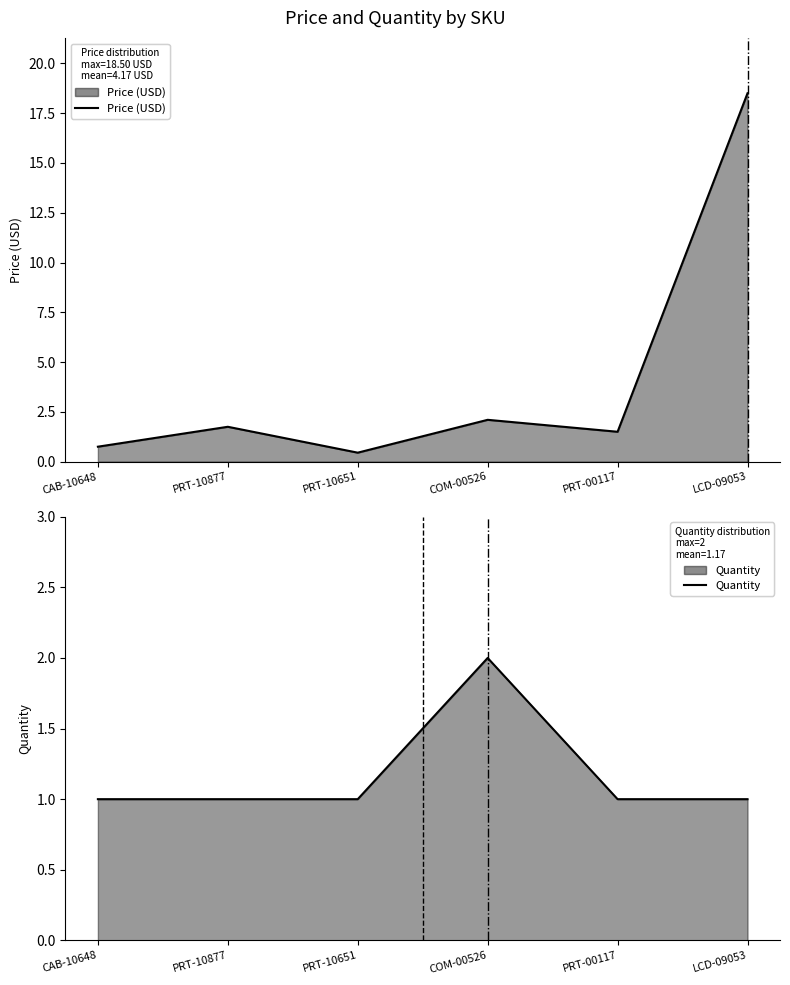

Reading left to right, list all the values displayed in this chart.

Price (USD): 0.8	1.8	0.5	2.1	1.5	18.5
Quantity: 1.0	1.0	1.0	2.0	1.0	1.0